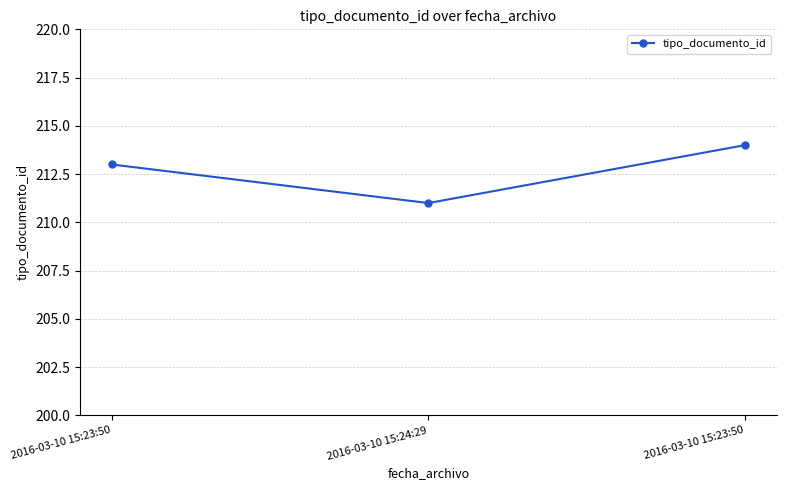

How many lines are shown in the chart?

1